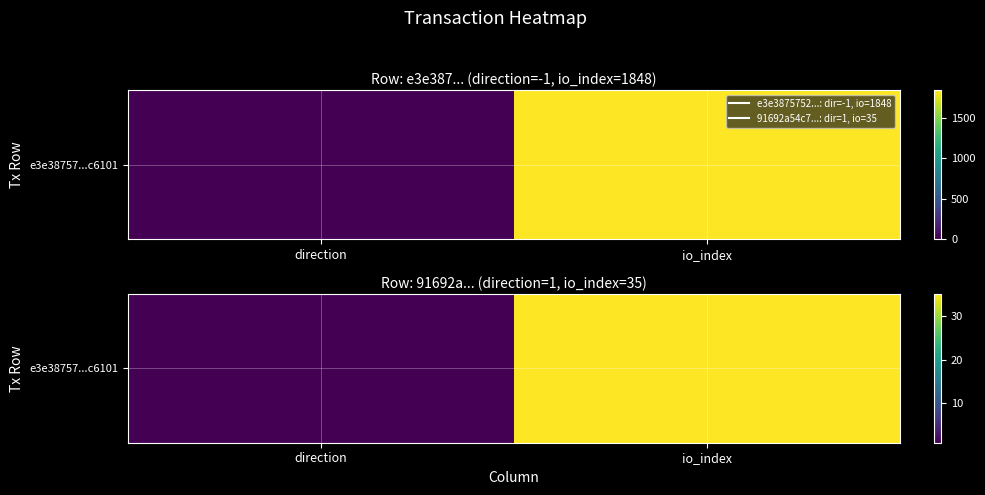

The chart shows a value of 1 at direction. True or false?

True